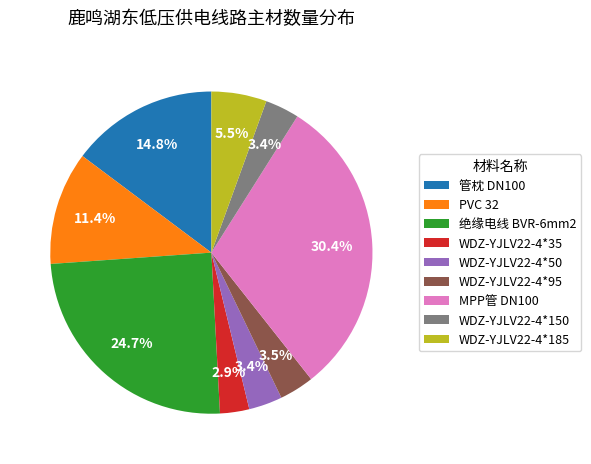

Count the number of slices in the pie.

9